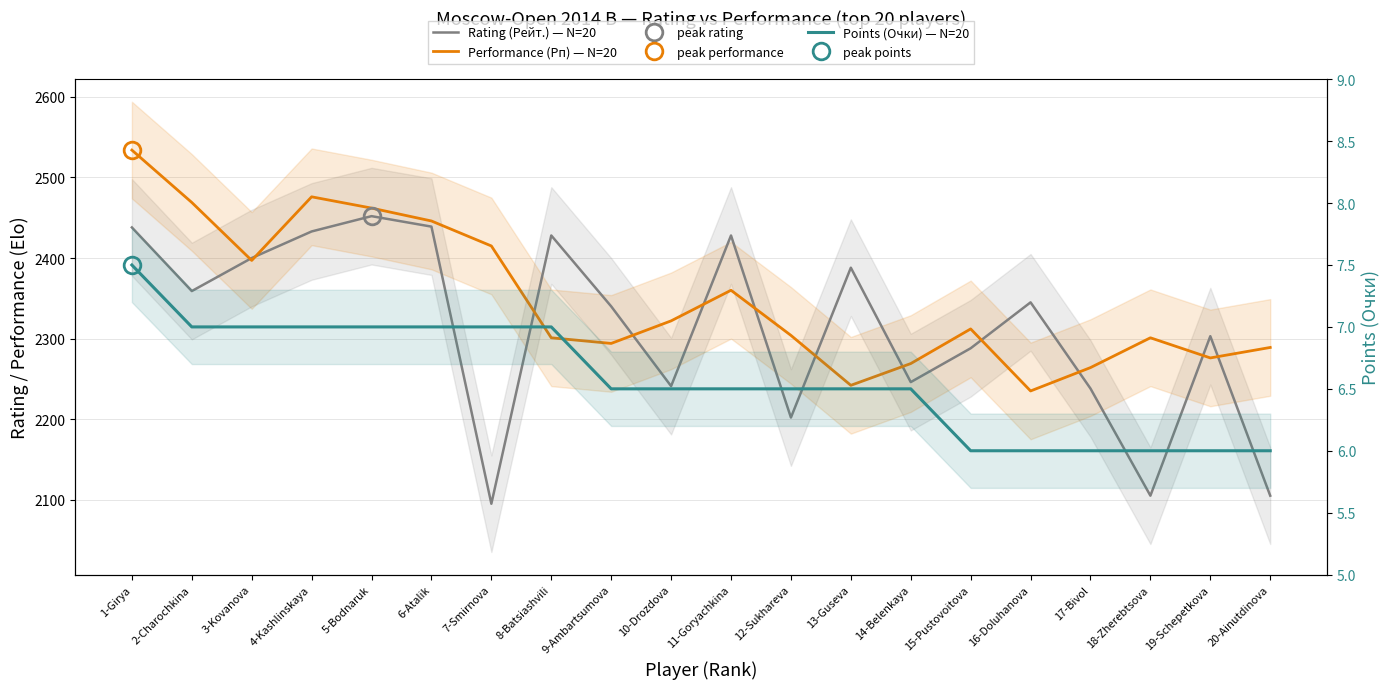

At how many categories does at least one series exceed 2179?

20